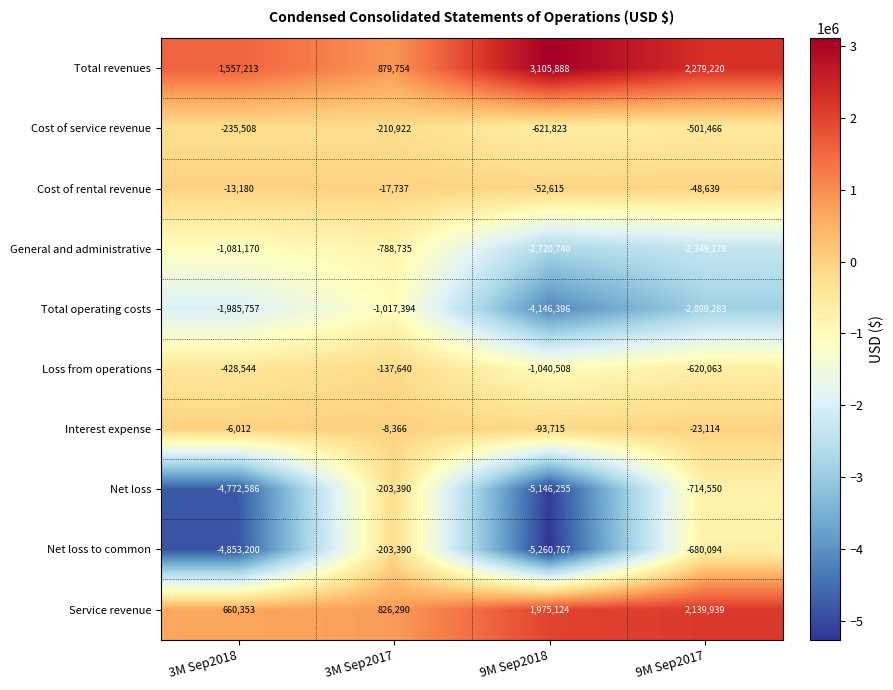

At 9M Sep2017, list the series in order from smallest to largest.

Total operating costs, General and administrative, Net loss, Net loss to common, Loss from operations, Cost of service revenue, Cost of rental revenue, Interest expense, Service revenue, Total revenues